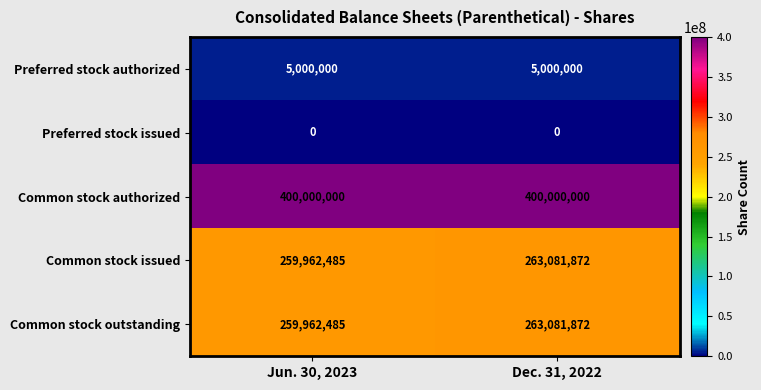

Reading left to right, list all the values displayed in this chart.

Preferred stock authorized: 5000000	5000000
Preferred stock issued: 0	0
Common stock authorized: 400000000	400000000
Common stock issued: 259962485	263081872
Common stock outstanding: 259962485	263081872